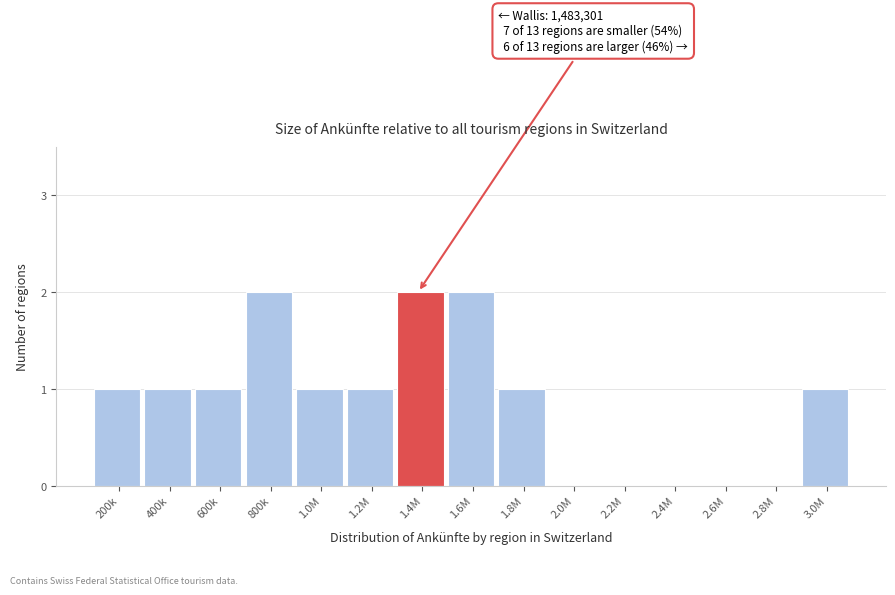

Reading left to right, what are all the values shown in this chart?

200k=1	400k=1	600k=1	800k=2	1.0M=1	1.2M=1	1.4M=2	1.6M=2	1.8M=1	2.0M=0	2.2M=0	2.4M=0	2.6M=0	2.8M=0	3.0M=1